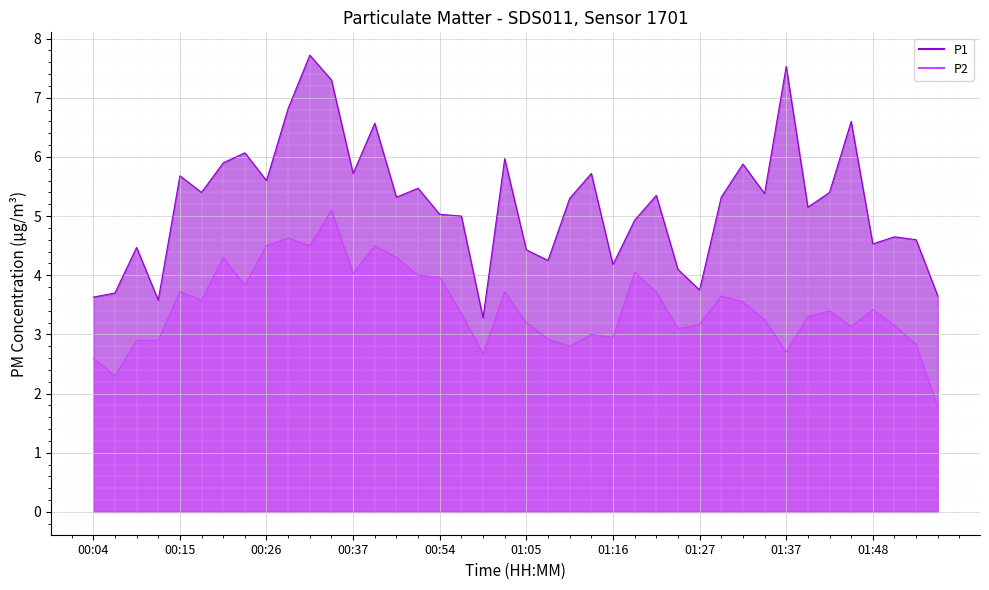

Reading left to right, transcribe all the data shown in this chart.

P1: 3.6	3.7	4.5	3.6	5.7	5.4	5.9	6.1	5.6	6.8	7.7	7.3	5.7	6.6	5.3	5.5	5.0	5.0	3.3	6.0	4.4	4.2	5.3	5.7	4.2	4.9	5.3	4.1	3.8	5.3	5.9	5.4	7.5	5.2	5.4	6.6	4.5	4.7	4.6	3.6
P2: 2.6	2.3	2.9	2.9	3.7	3.6	4.3	3.8	4.5	4.6	4.5	5.1	4.0	4.5	4.3	4.0	4.0	3.4	2.7	3.7	3.2	2.9	2.8	3.0	3.0	4.0	3.7	3.1	3.2	3.6	3.5	3.2	2.7	3.3	3.4	3.1	3.4	3.1	2.8	1.8